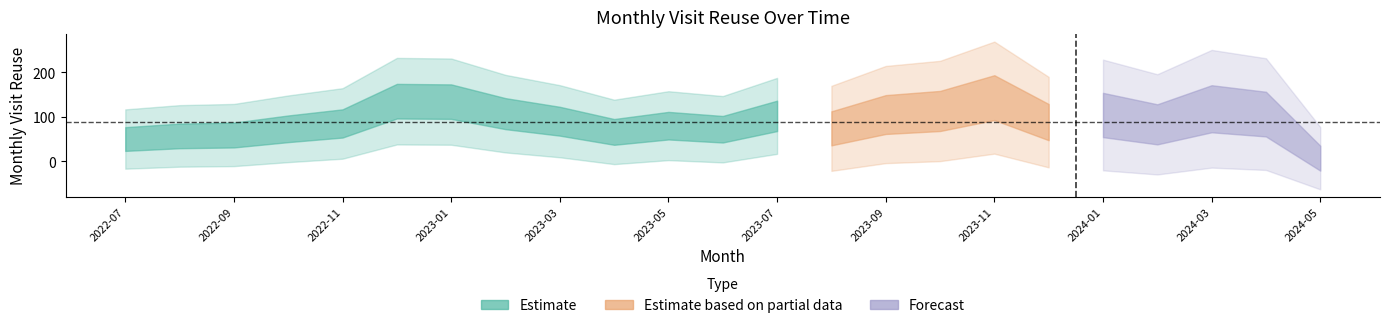

Is it true that the value at 2023-12 is 88?

True